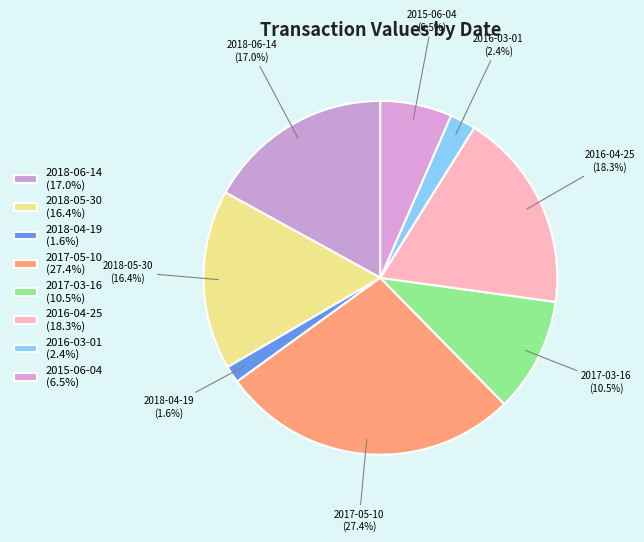

Is there a majority slice in this chart?

No